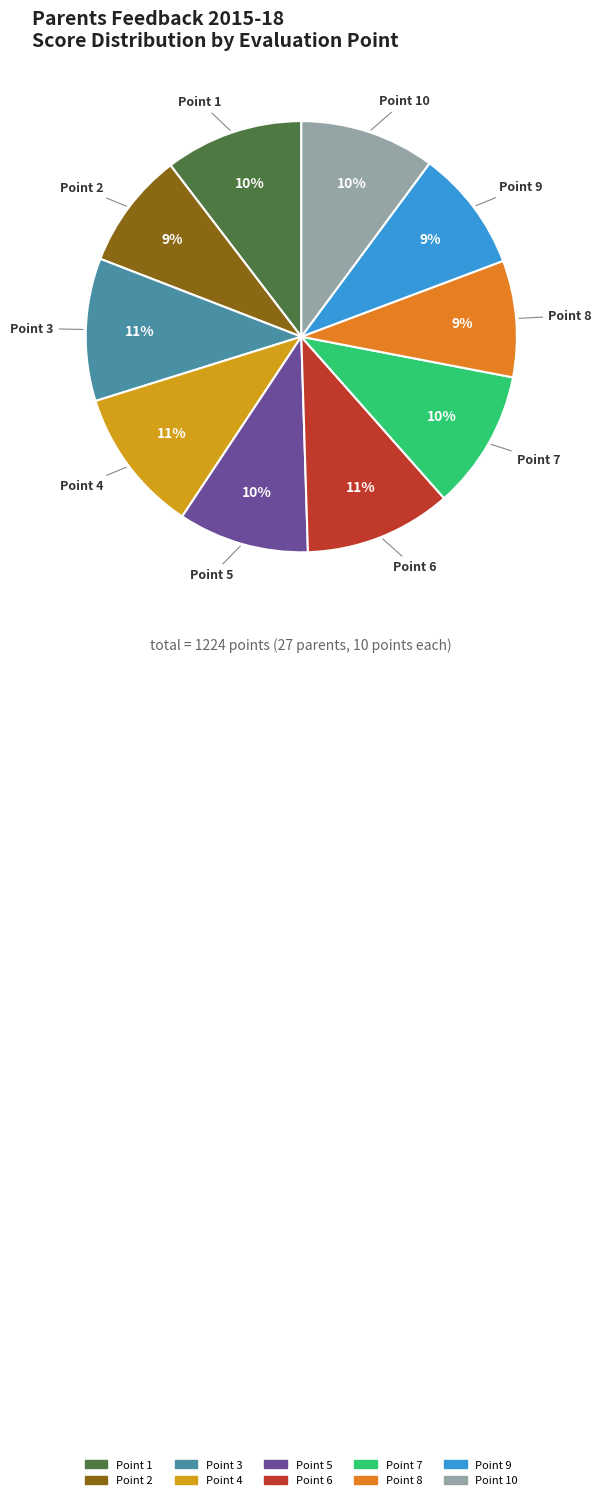

Do Point 9 and Point 2 together represent more than half of the pie?

No